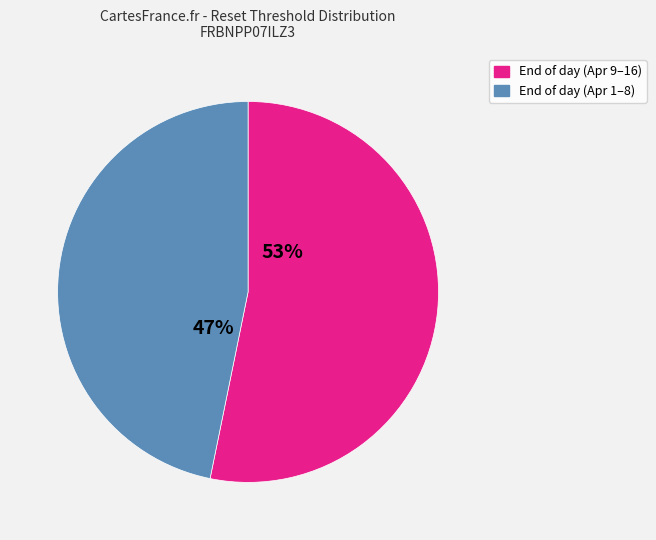

The End of day (Apr 1–8) slice represents 53% of the pie. True or false?

False